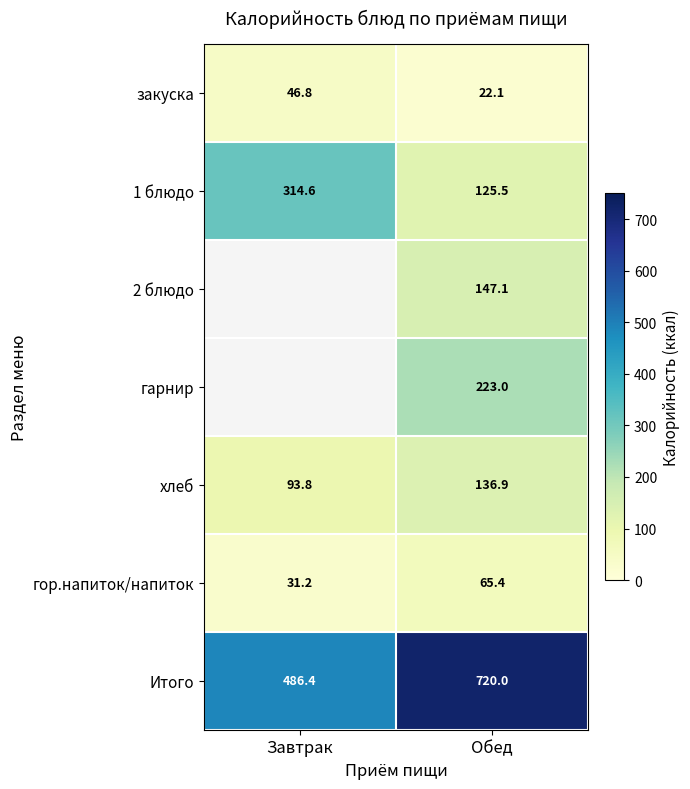

Rank the series at Обед from highest to lowest value.

Итого, гарнир, 2 блюдо, хлеб, 1 блюдо, гор.напиток/напиток, закуска